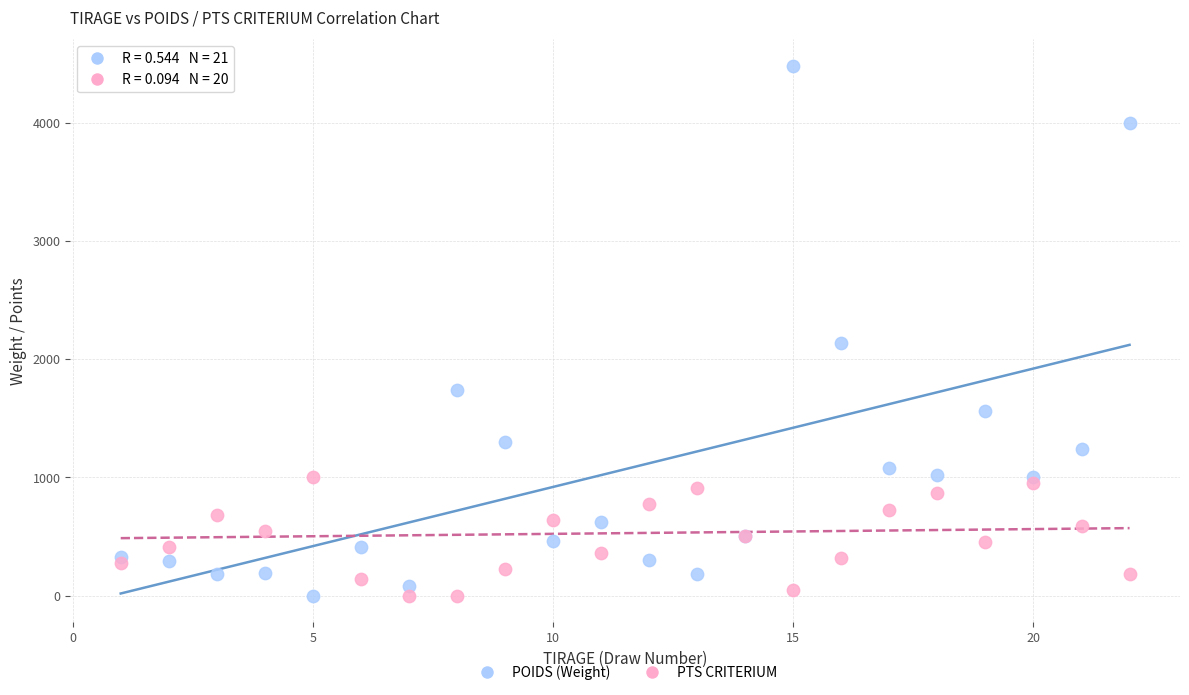

Which series reaches the maximum Y coordinate?

POIDS (Weight)